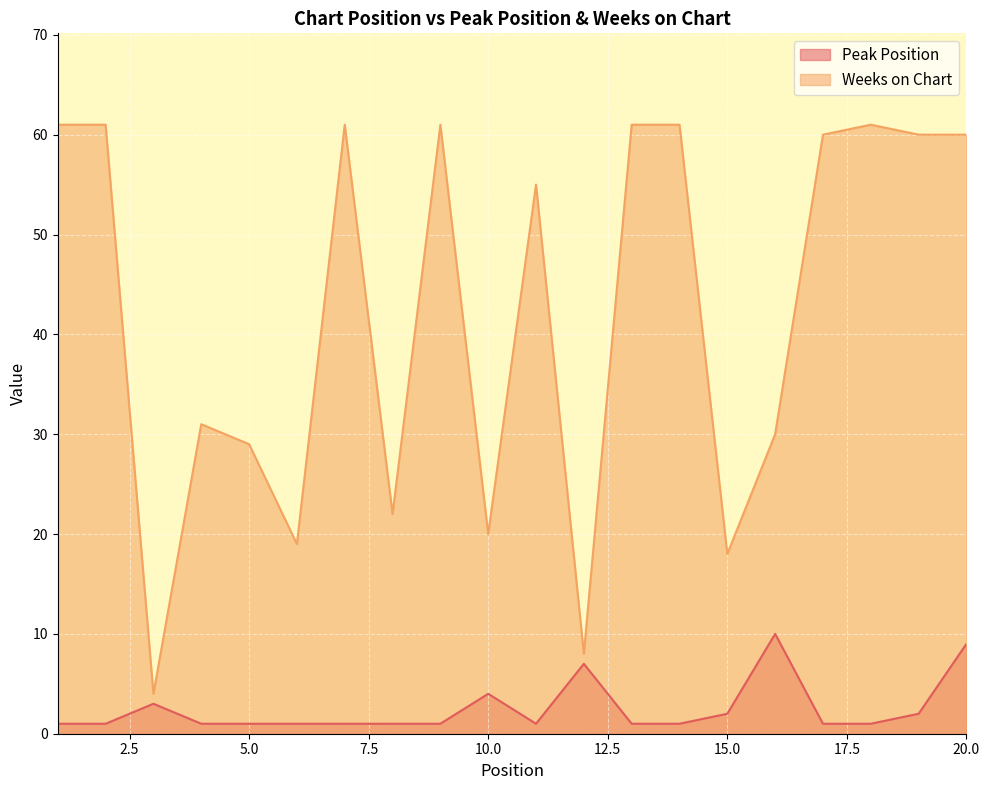

How many values in the Weeks on Chart series are below 60?

10